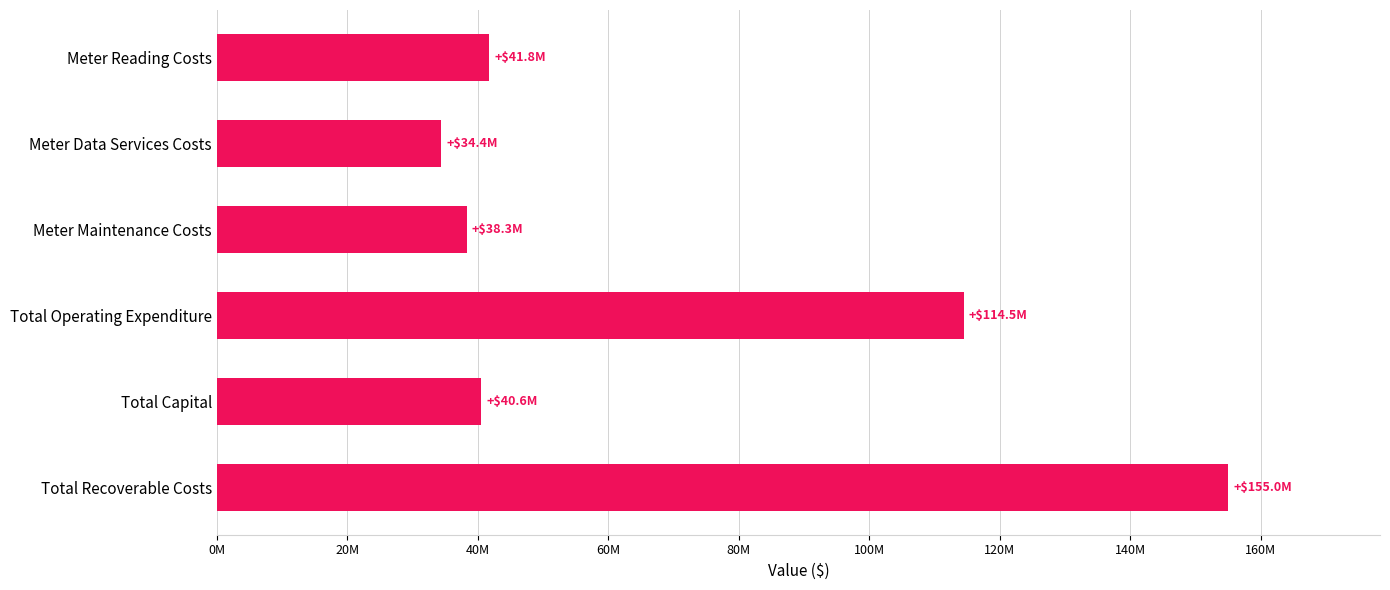

Are the bars horizontal?

Yes